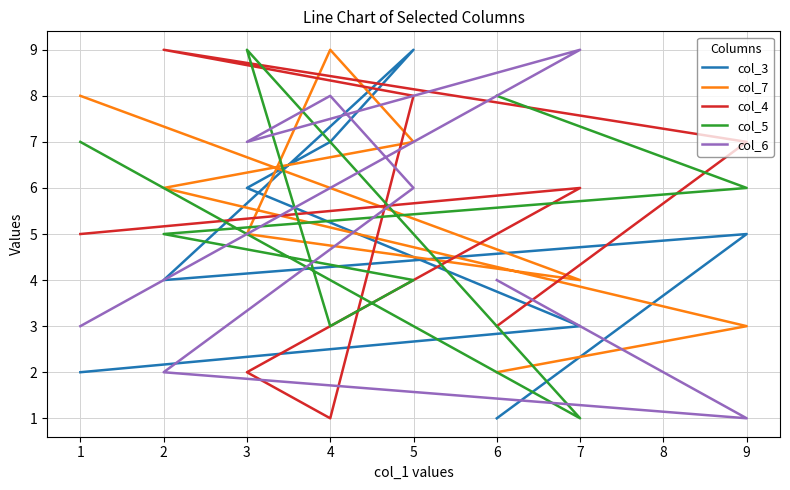

Is it true that col_6 equals 1 at 2?

False